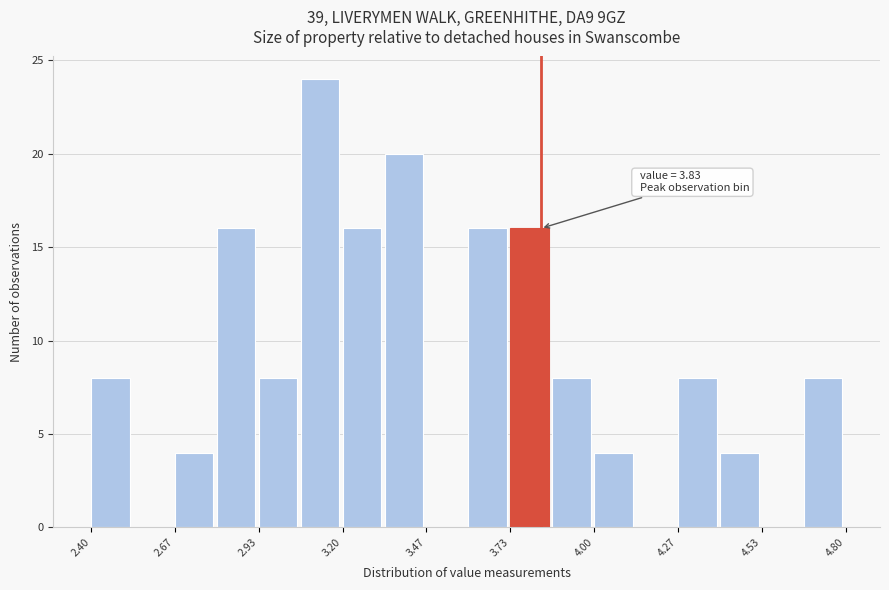

Around what value on the x-axis is the tallest bar? Give the approximate position of its centre, as read against the axis.

3.15